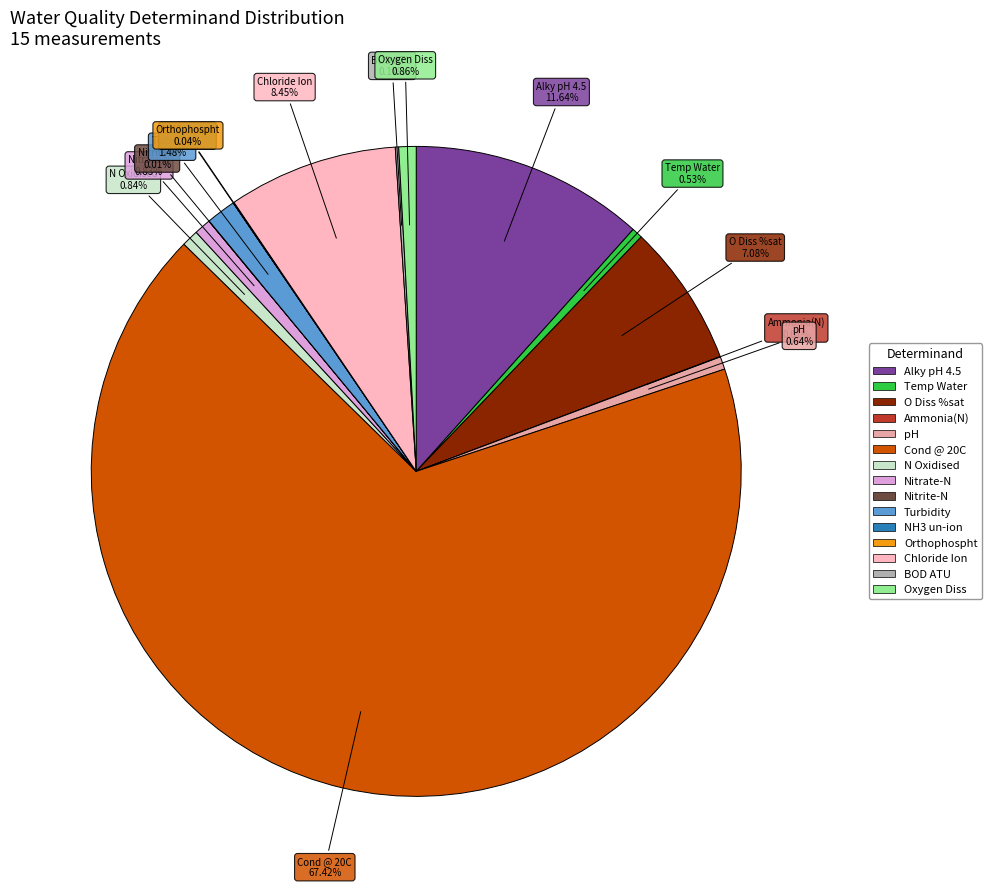

Is it true that O Diss %sat is 19% of the pie?

False